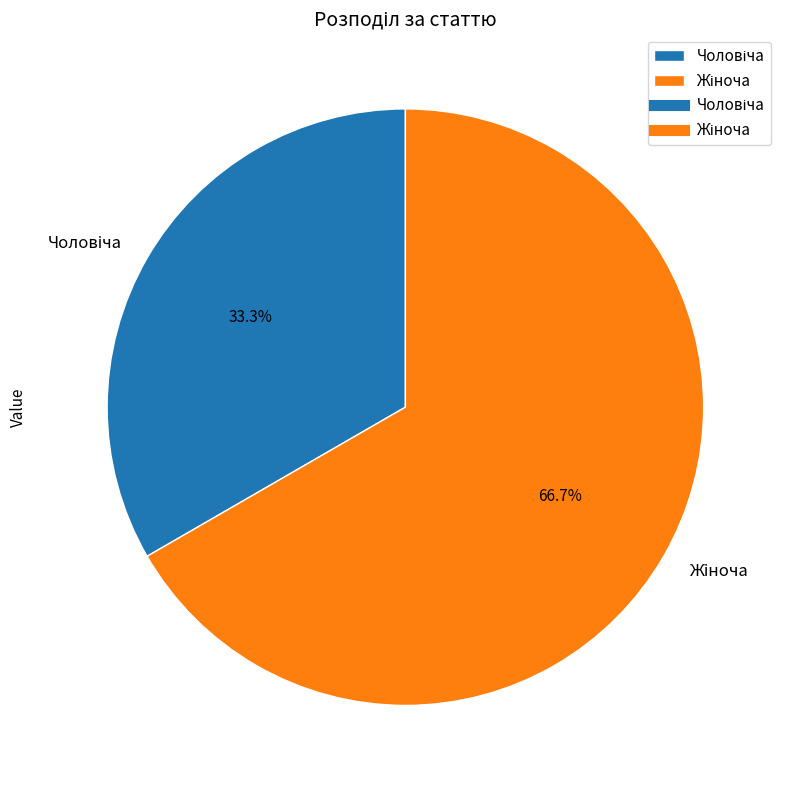

How many slices are in this pie chart?

2